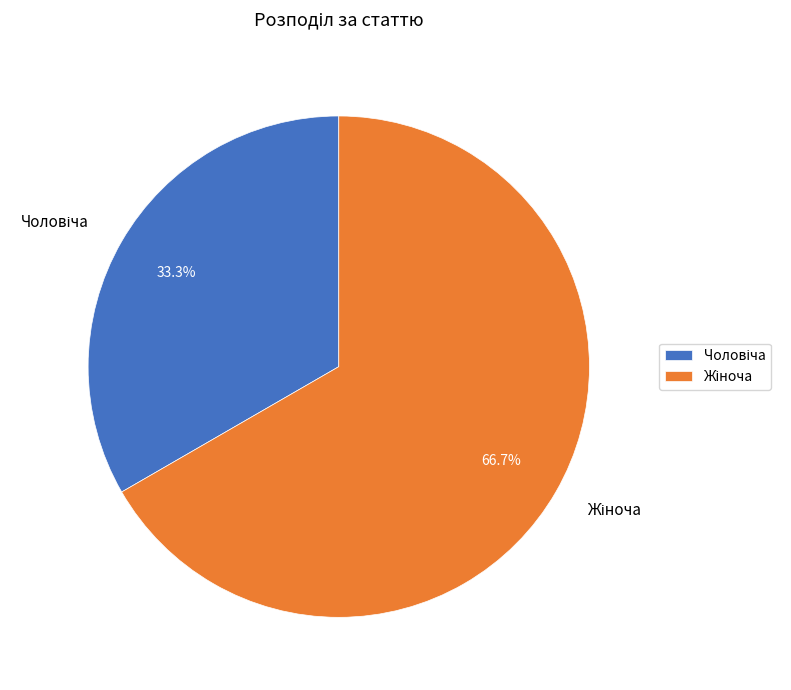

Is there any slice that represents more than half of the pie?

Yes